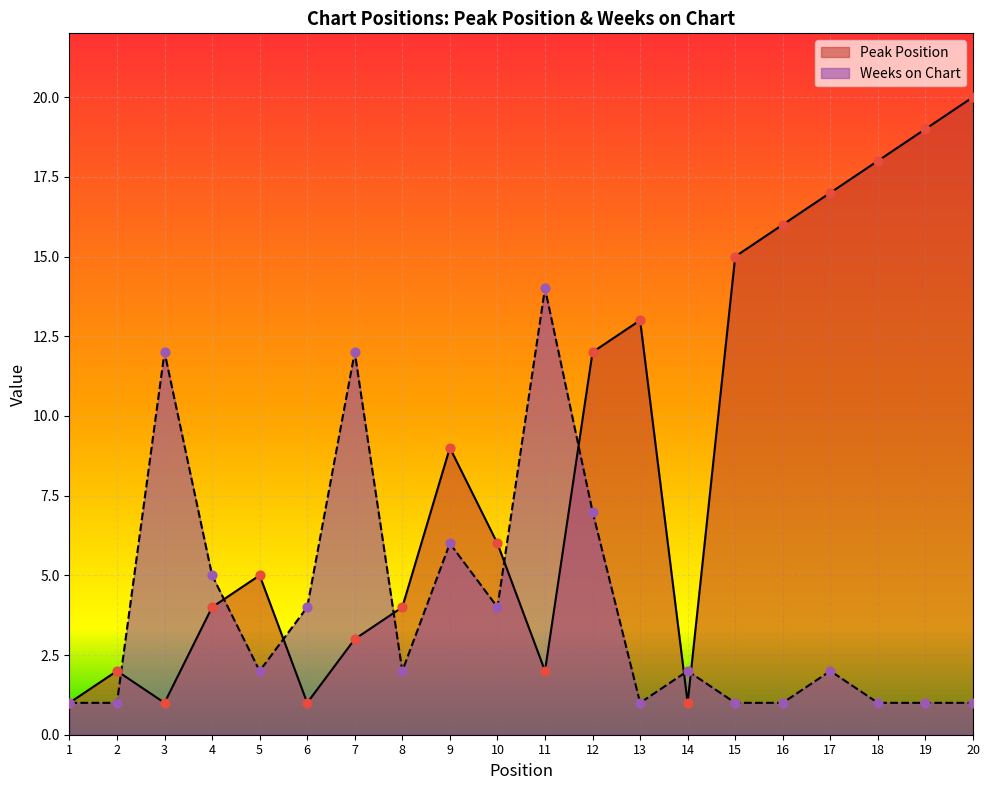

Which series has the largest total across all categories?

Peak Position